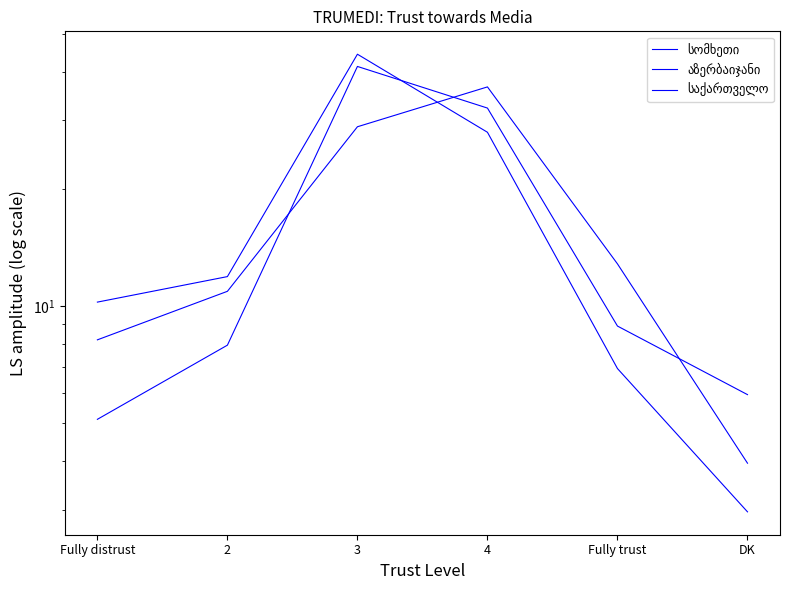

At 4, list the series in order from smallest to largest.

სომხეთი, საქართველო, აზერბაიჯანი